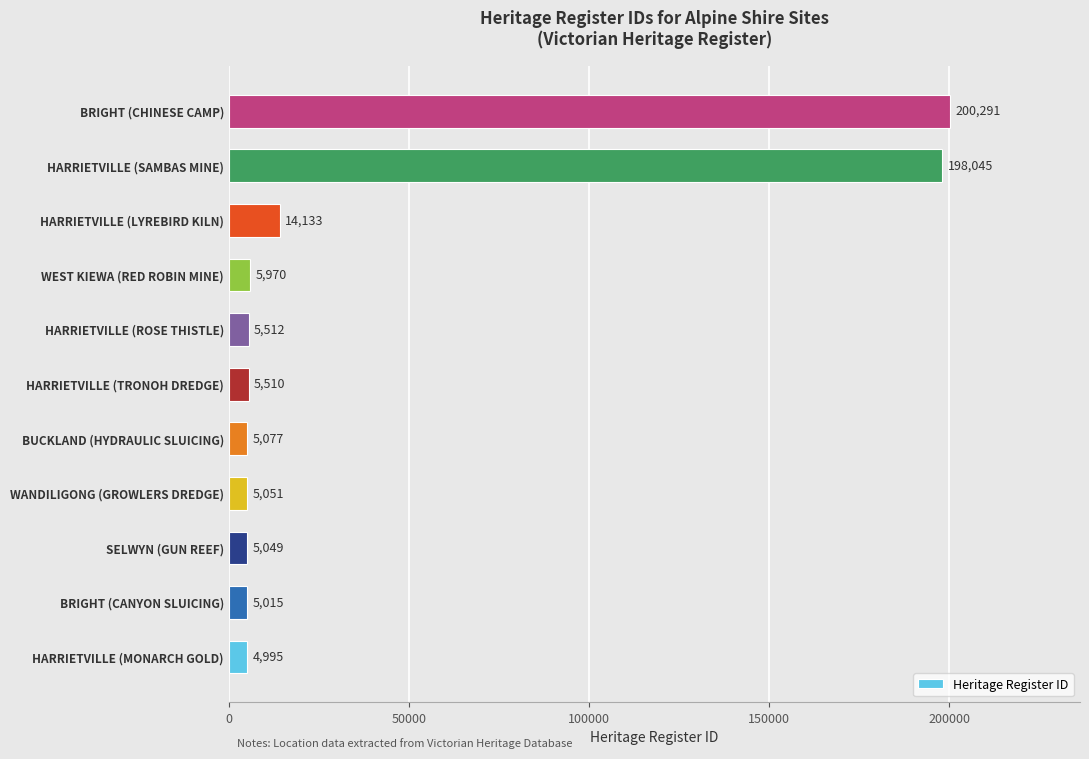

What is the difference between the maximum and minimum values?

195296